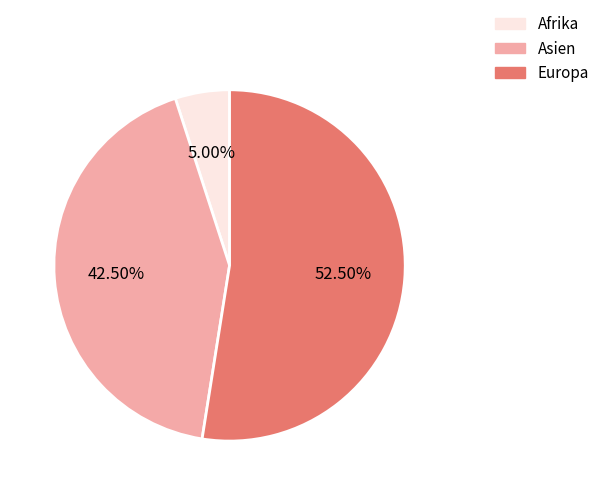

Between Asien and Afrika, which is larger?

Asien